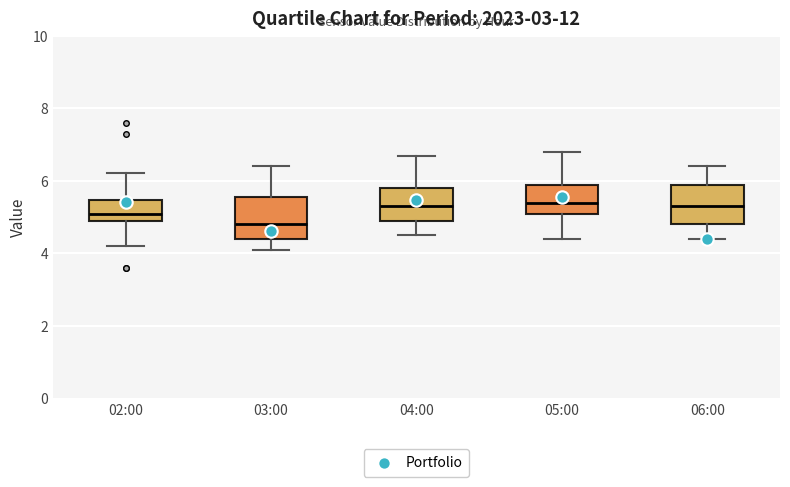

Reading left to right, transcribe this box plot: for each box, give where its median line is, the range the box spans, and where its two whiskers end, as read against the y-axis. The values are not printed on the chart, so give them approximately, as read against the axis.

02:00: median 5.2, box 4.8 to 5.4, whiskers 4.2 to 6.2
03:00: median 4.8, box 4.4 to 5.6, whiskers 4.2 to 6.4
04:00: median 5.4, box 5.0 to 5.8, whiskers 4.6 to 6.8
05:00: median 5.4, box 5.2 to 6.0, whiskers 4.4 to 6.8
06:00: median 5.4, box 4.8 to 6.0, whiskers 4.4 to 6.4